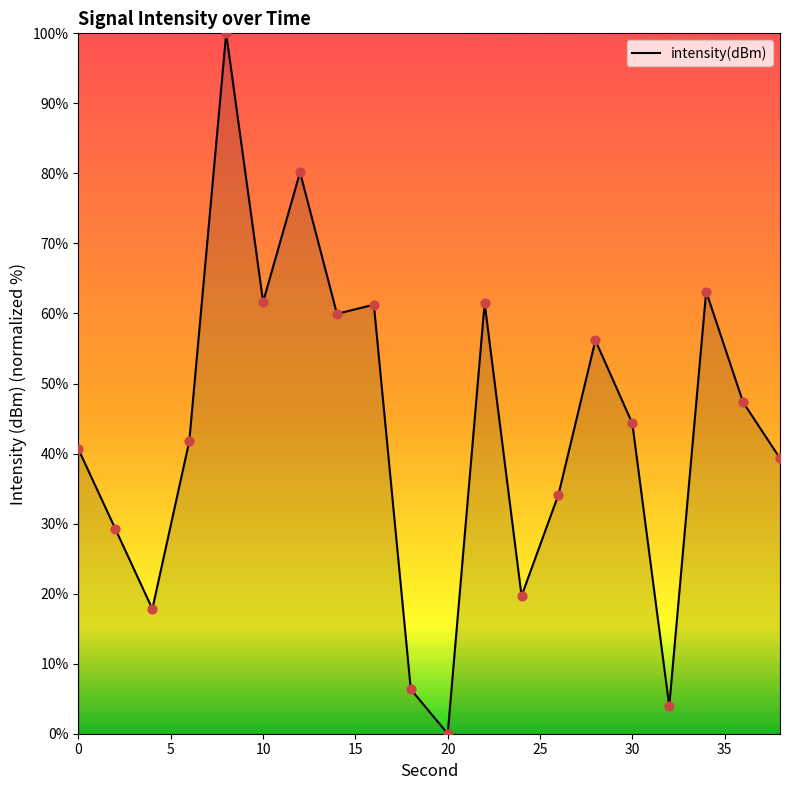

What is the difference between the maximum and minimum values?

100.0